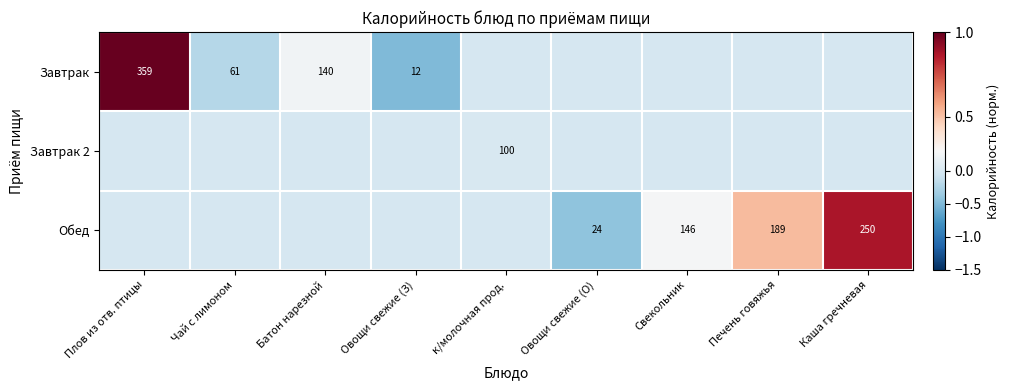

True or false: Обед has a value of 146 at Свекольник.

True